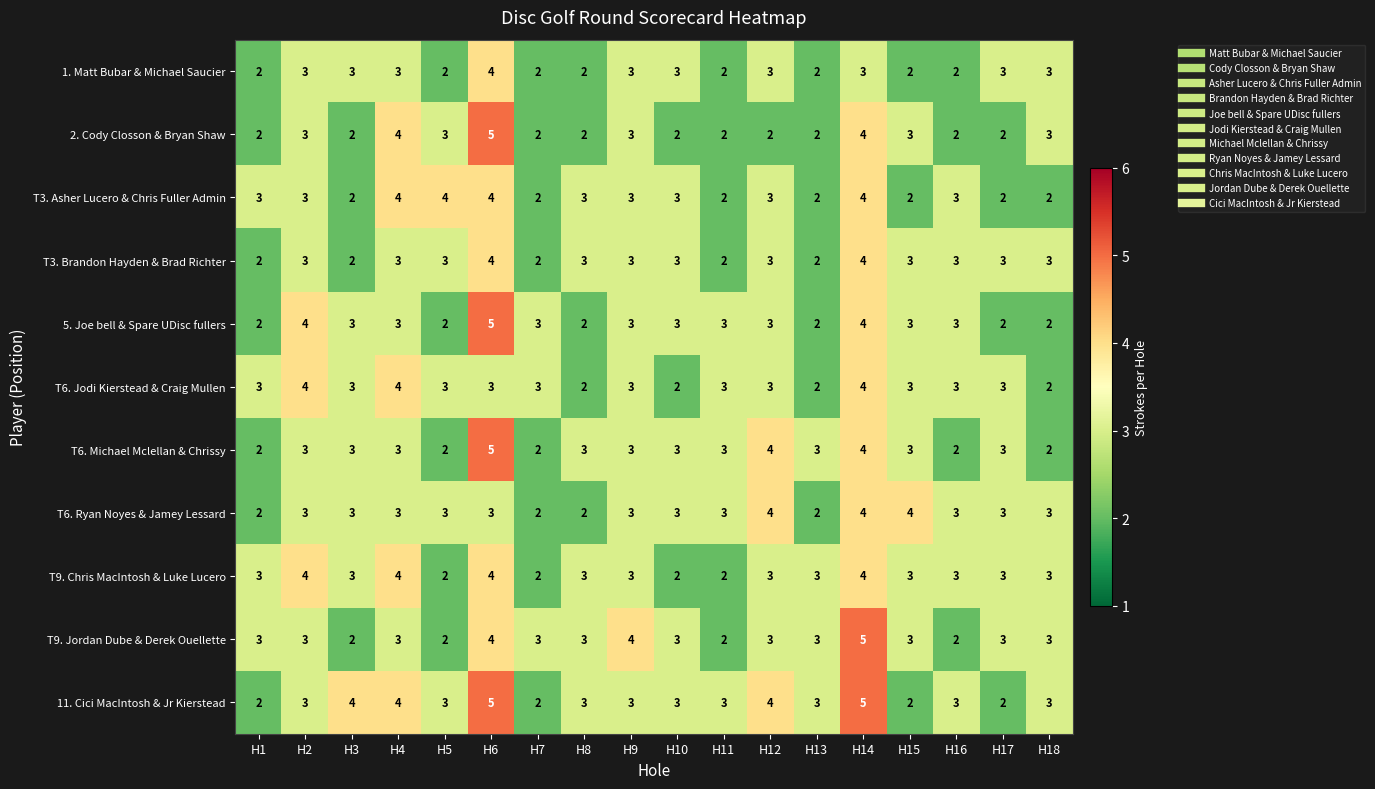

What is the difference between the highest and lowest values at H6?

2